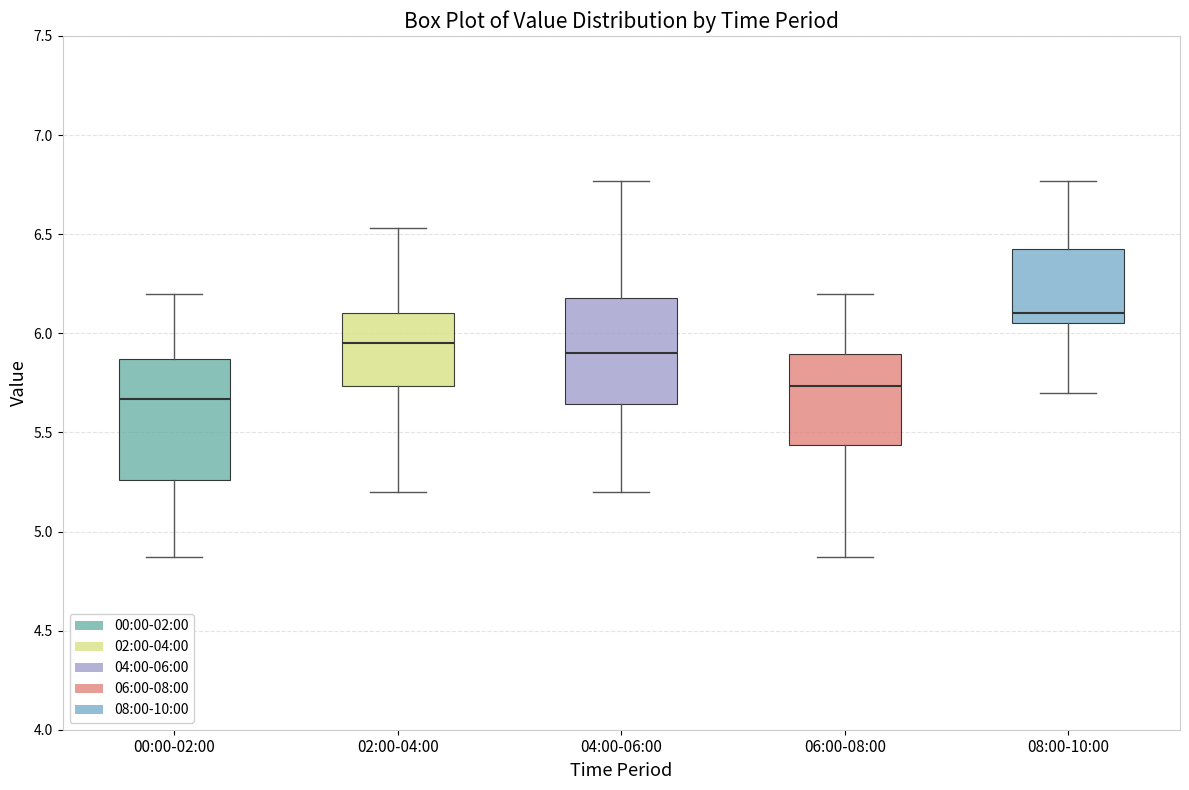

Reading left to right, read every box against the y-axis: the position of its median line, the range the box covers, and the ends of its whiskers. The values are not printed on the chart, so give them approximately, as read against the axis.

00:00-02:00: median 5.65, box 5.25 to 5.85, whiskers 4.85 to 6.20
02:00-04:00: median 5.95, box 5.75 to 6.10, whiskers 5.20 to 6.55
04:00-06:00: median 5.90, box 5.65 to 6.20, whiskers 5.20 to 6.75
06:00-08:00: median 5.75, box 5.45 to 5.90, whiskers 4.85 to 6.20
08:00-10:00: median 6.10, box 6.05 to 6.45, whiskers 5.70 to 6.75